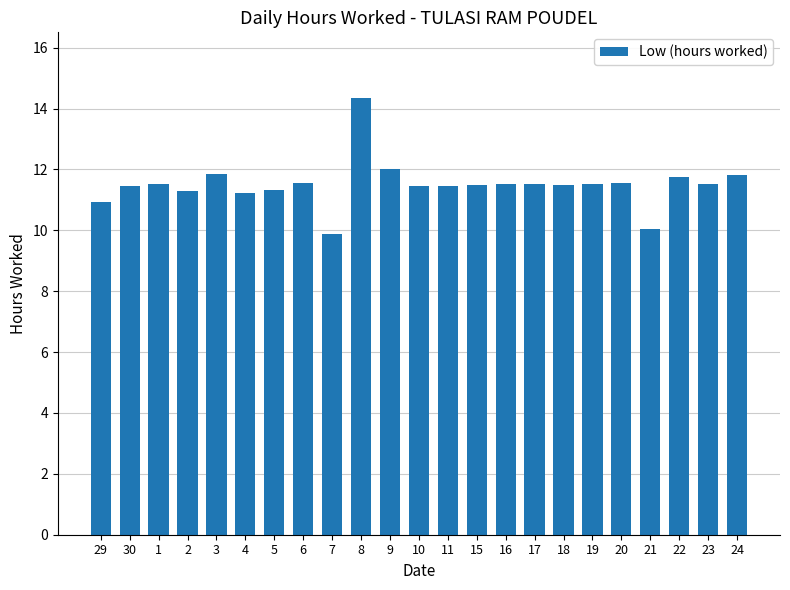

How many series are shown in this chart?

1